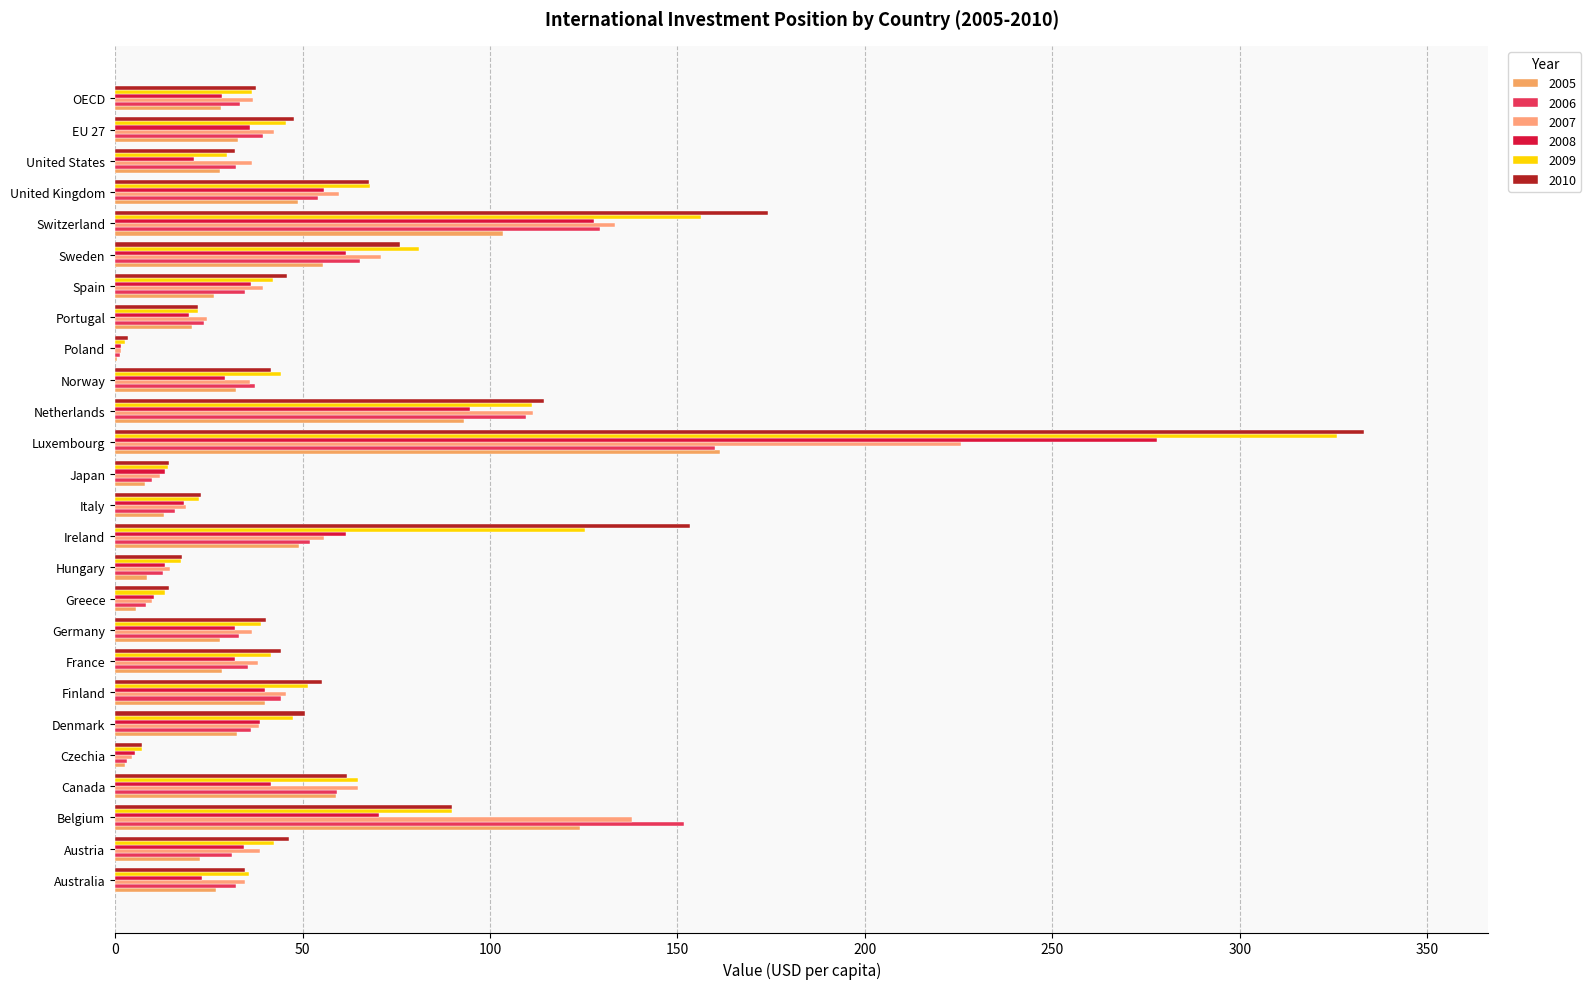

How many data points does each series have?

26